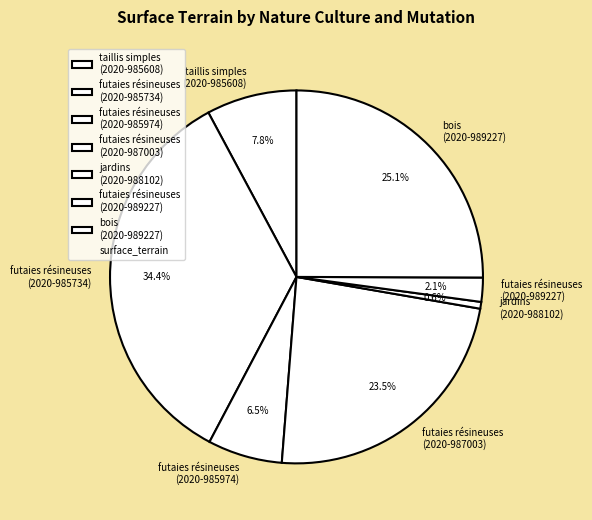

Rank the categories by value from highest to lowest.

futaies résineuses (2020-985734), bois (2020-989227), futaies résineuses (2020-987003), taillis simples (2020-985608), futaies résineuses (2020-985974), futaies résineuses (2020-989227), jardins (2020-988102)